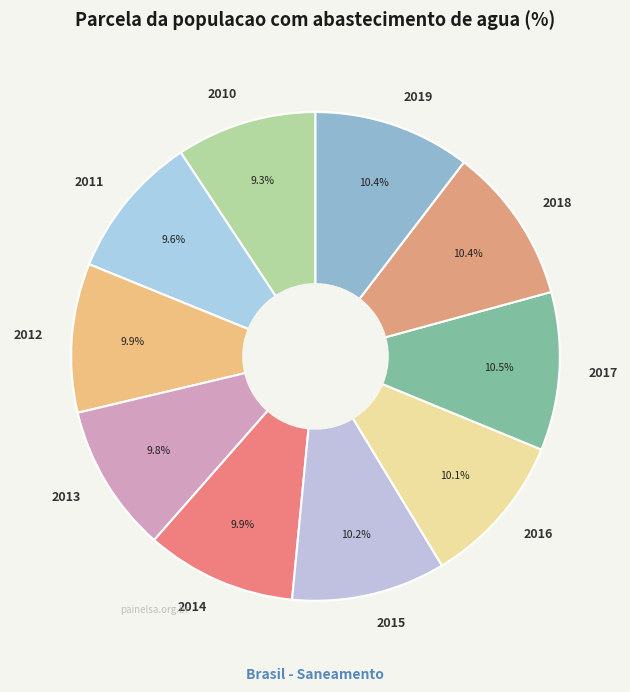

Do 2012 and 2018 together represent more than half of the pie?

No